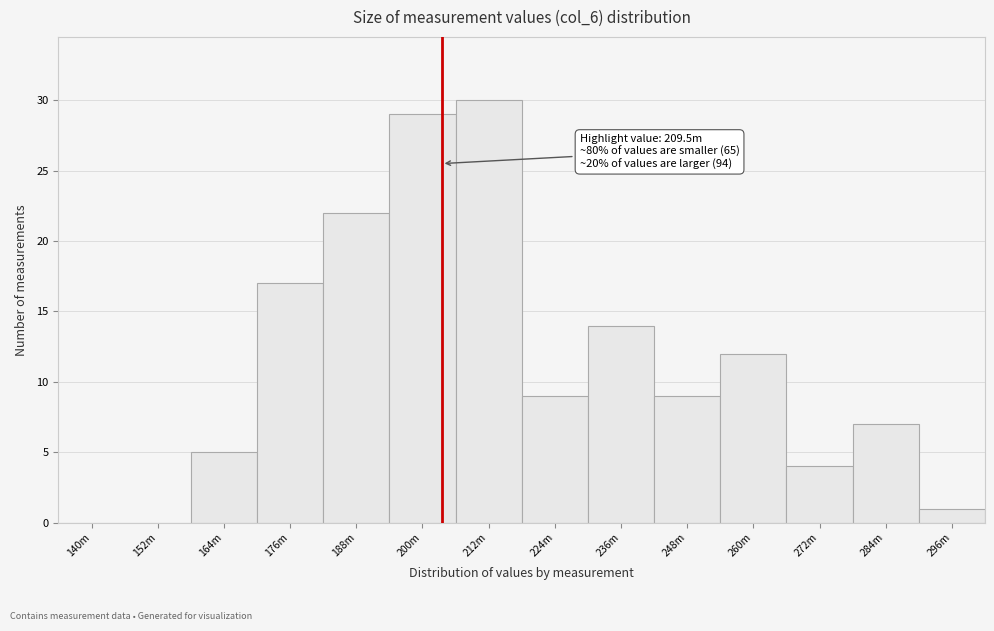

Reading right to left, extract all data points from this chart.

296m=1	284m=7	272m=4	260m=12	248m=9	236m=14	224m=9	212m=30	200m=29	188m=22	176m=17	164m=5	152m=0	140m=0